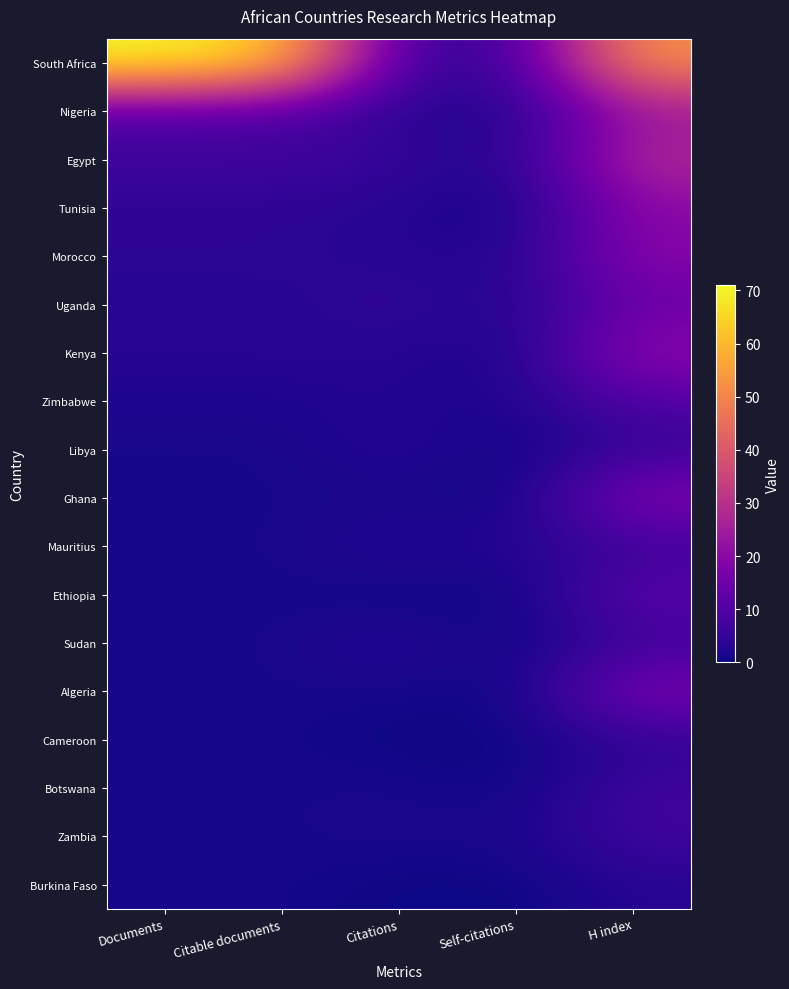

At how many categories does at least one series exceed 11?

3